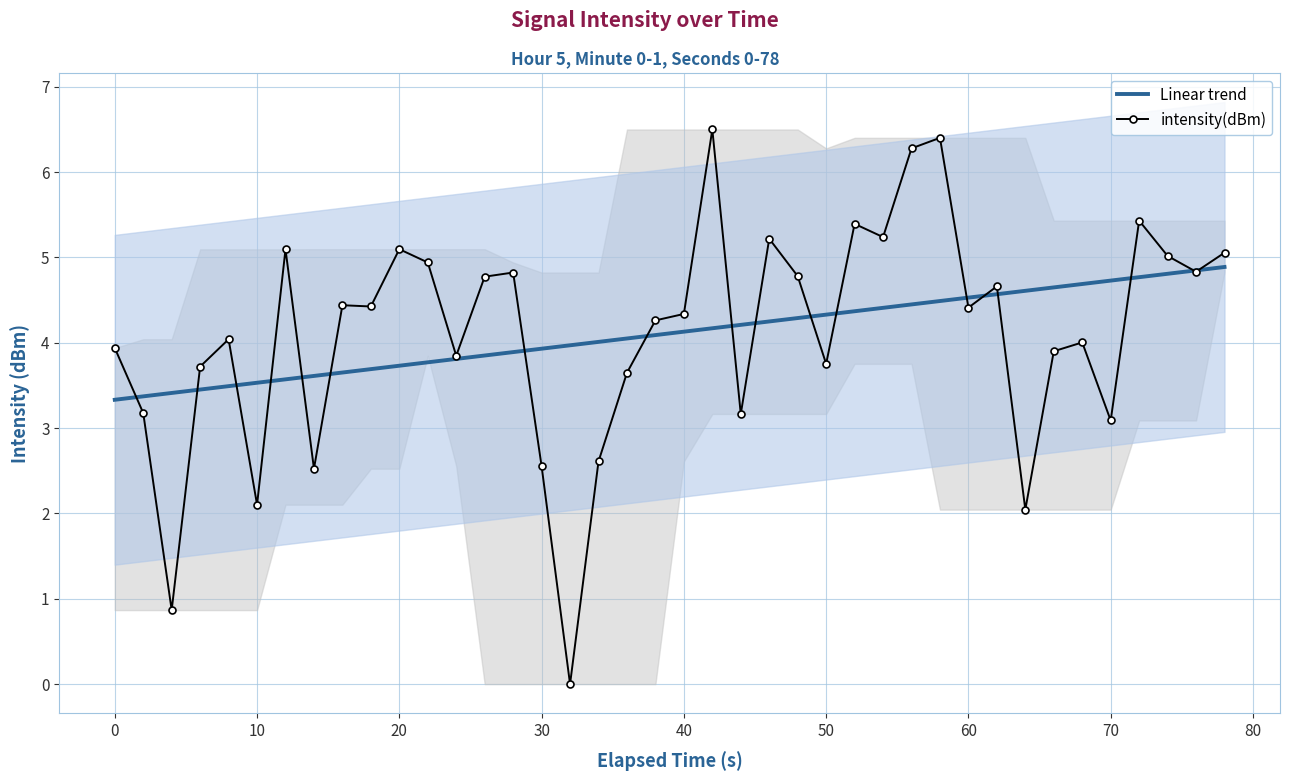

How many series are shown in this chart?

1